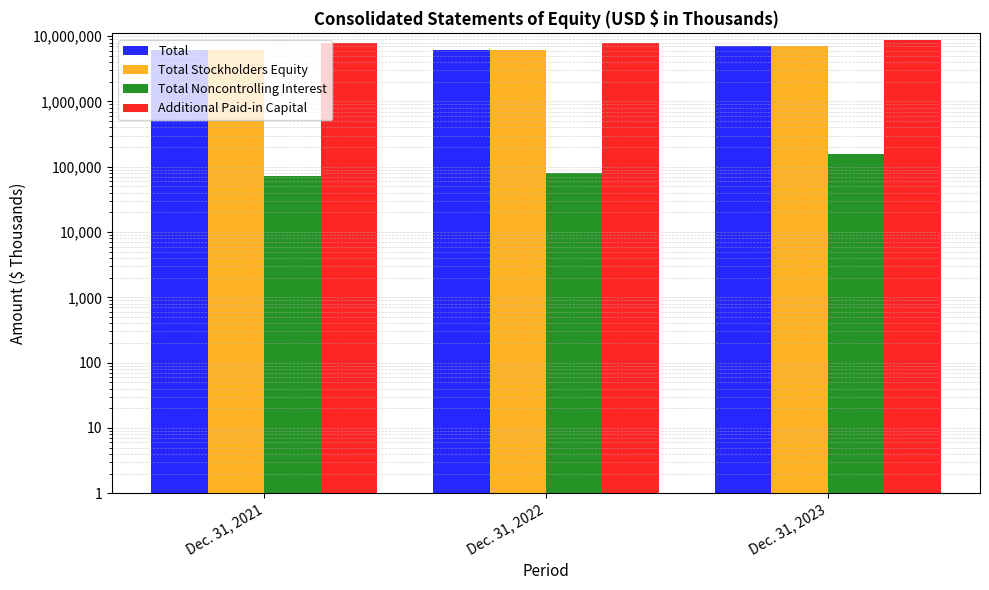

Which label corresponds to the smallest value in the chart?

Dec. 31, 2021